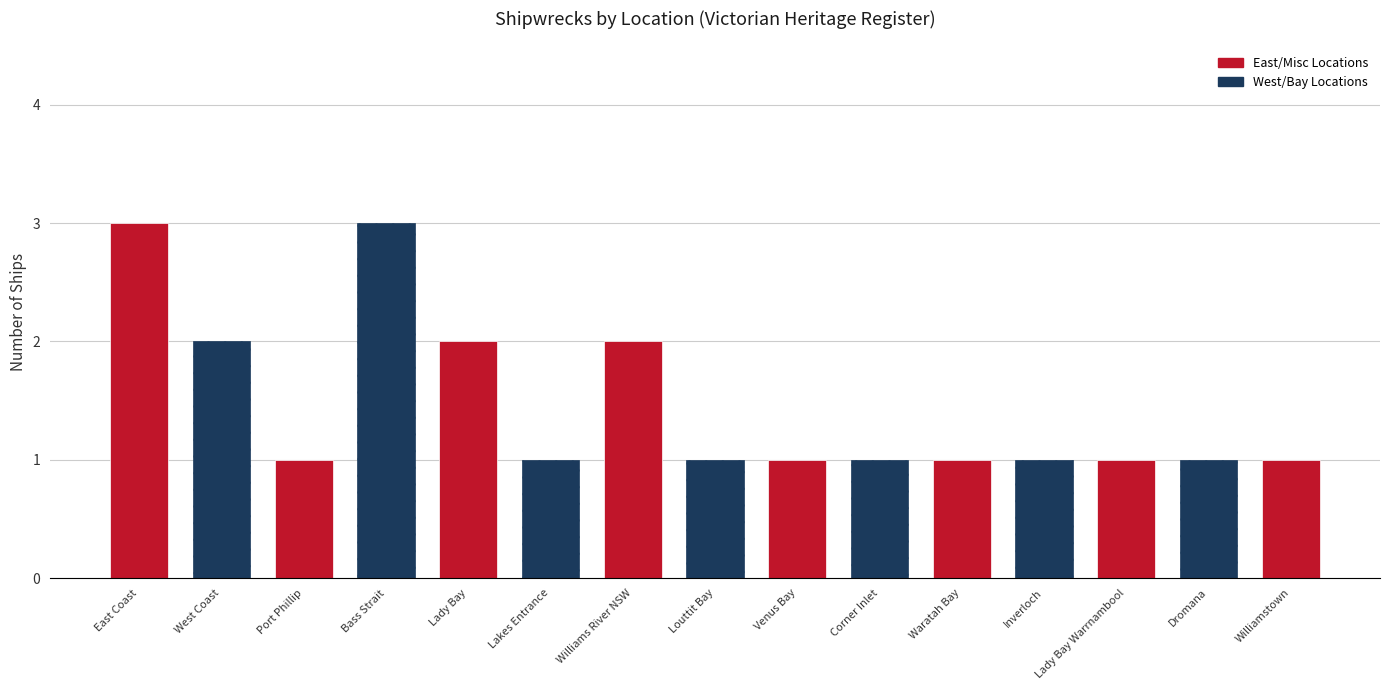

List the labels in order of value, smallest first.

Port Phillip, Lakes Entrance, Louttit Bay, Venus Bay, Corner Inlet, Waratah Bay, Inverloch, Lady Bay Warrnambool, Dromana, Williamstown, West Coast, Lady Bay, Williams River NSW, East Coast, Bass Strait